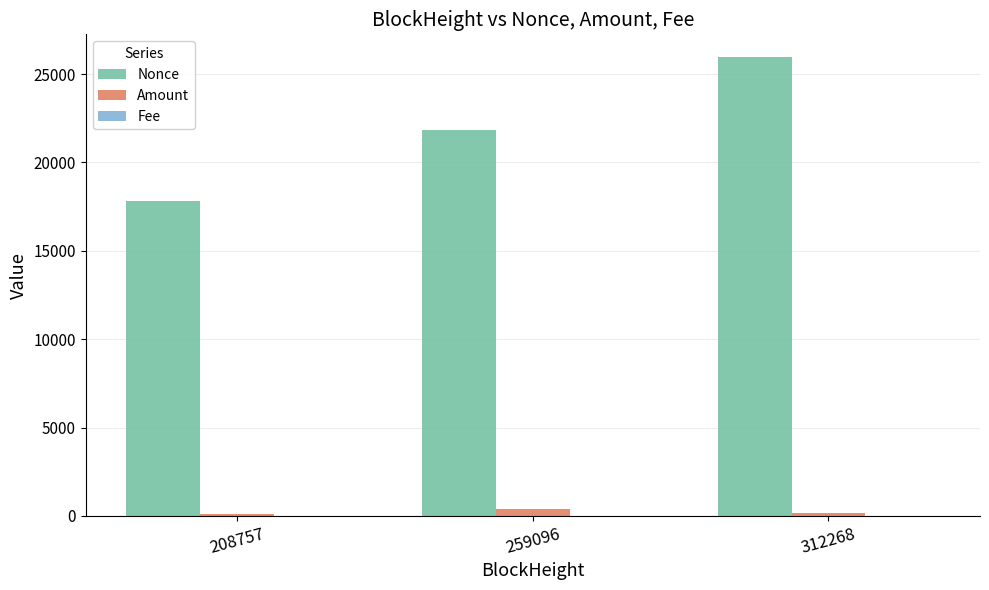

At which category is the sum across all series the highest?

312268